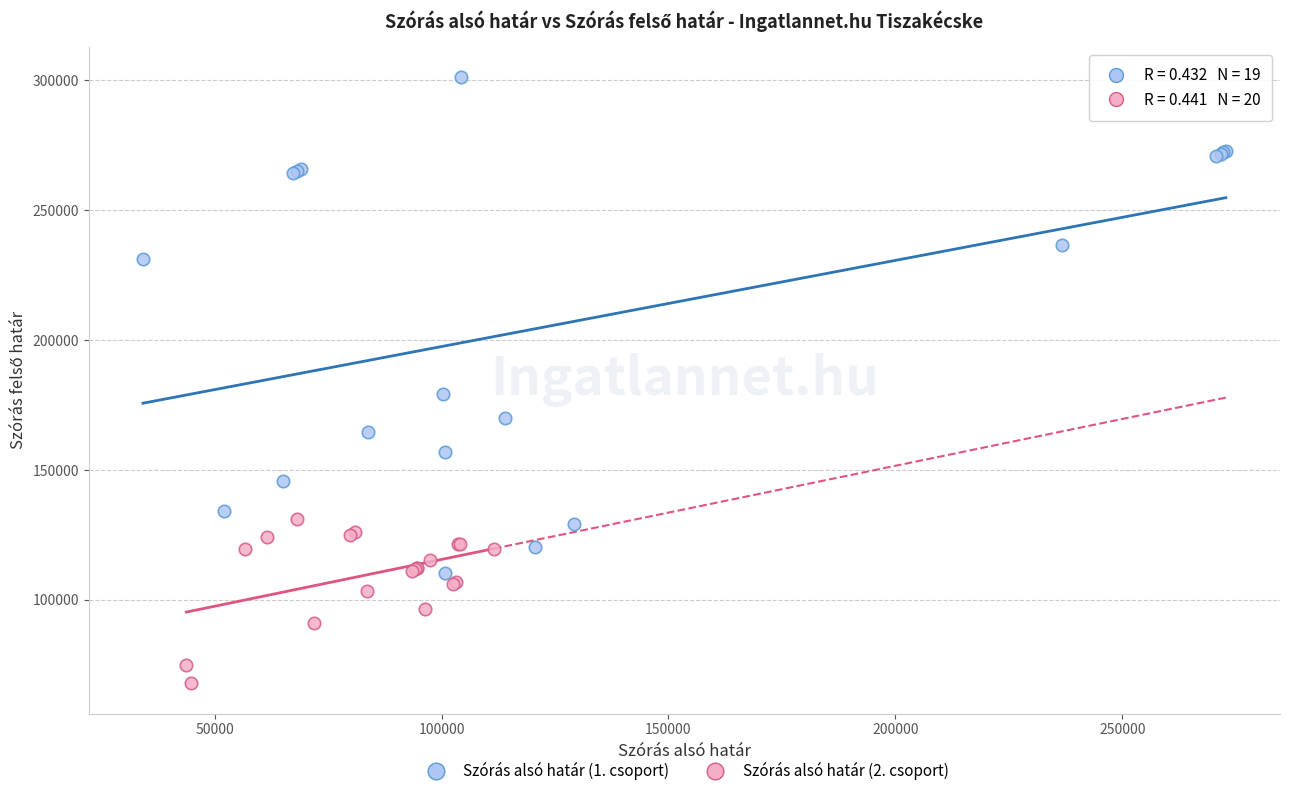

Which series contains the highest Y value?

Szórás alsó határ (1. csoport)